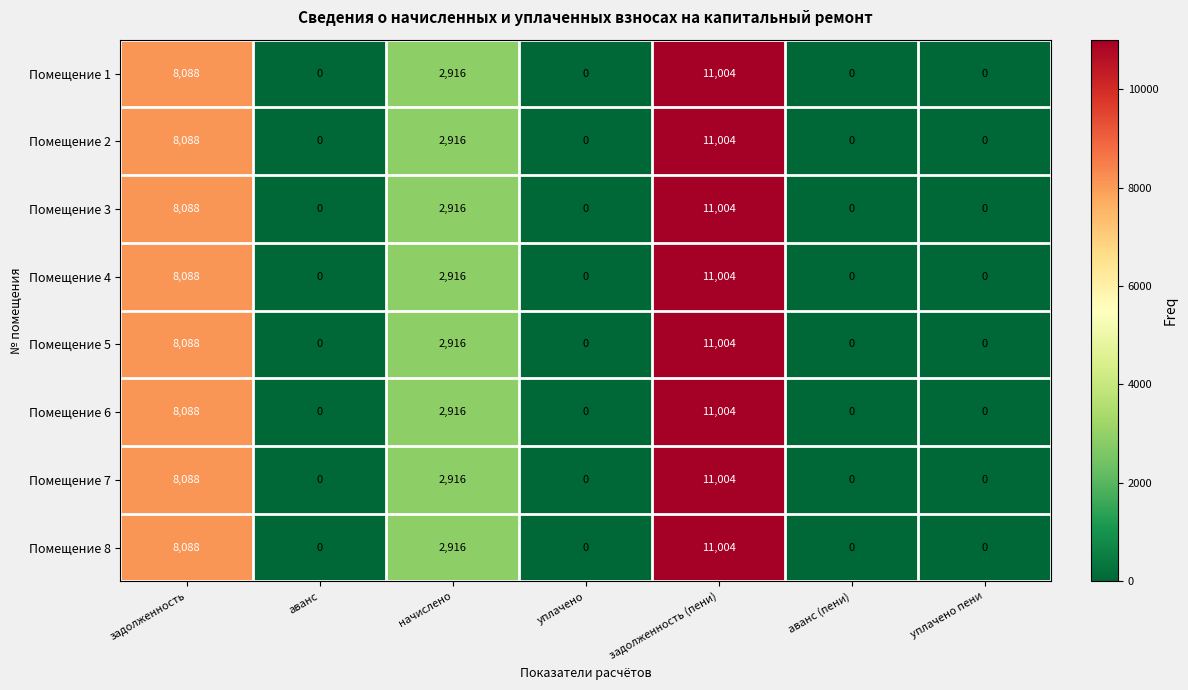

How many positive values does the Помещение 4 series have?

3